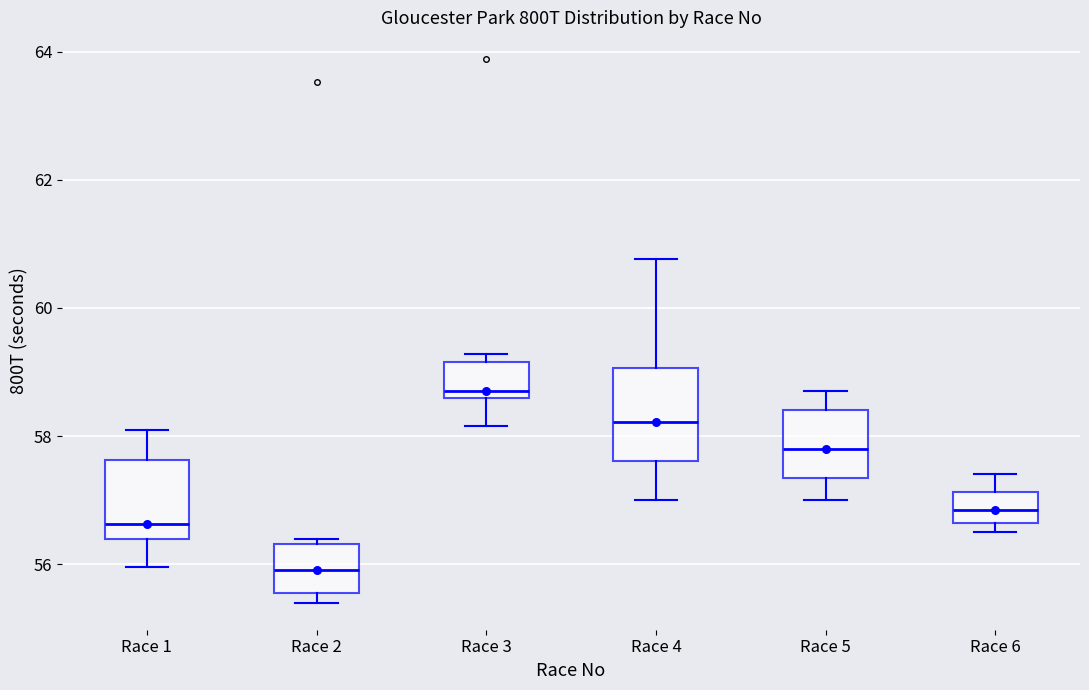

Reading left to right, read every box against the y-axis: the position of its median line, the range the box covers, and the ends of its whiskers. The values are not printed on the chart, so give them approximately, as read against the axis.

Race 1: median 56.6, box 56.4 to 57.6, whiskers 56.0 to 58.0
Race 2: median 56.0, box 55.6 to 56.4, whiskers 55.4 to 56.4 (just above the box's upper edge)
Race 3: median 58.8, box 58.6 to 59.2, whiskers 58.2 to 59.2 (just above the box's upper edge)
Race 4: median 58.2, box 57.6 to 59.0, whiskers 57.0 to 60.8
Race 5: median 57.8, box 57.4 to 58.4, whiskers 57.0 to 58.8
Race 6: median 56.8, box 56.6 to 57.2, whiskers 56.6 (just below the box's lower edge) to 57.4